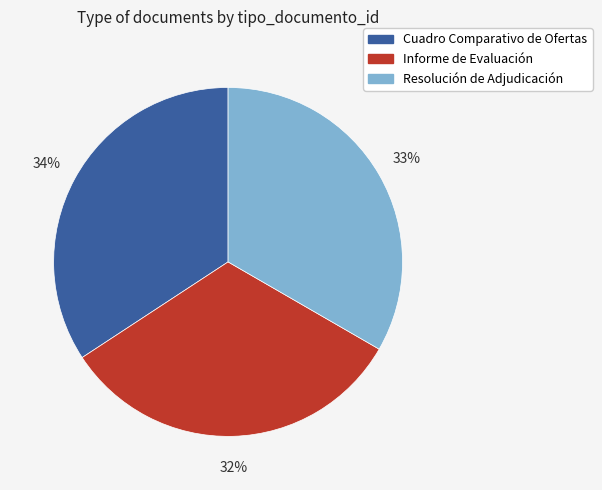

Does Cuadro Comparativo de Ofertas account for over 50% of the chart?

No